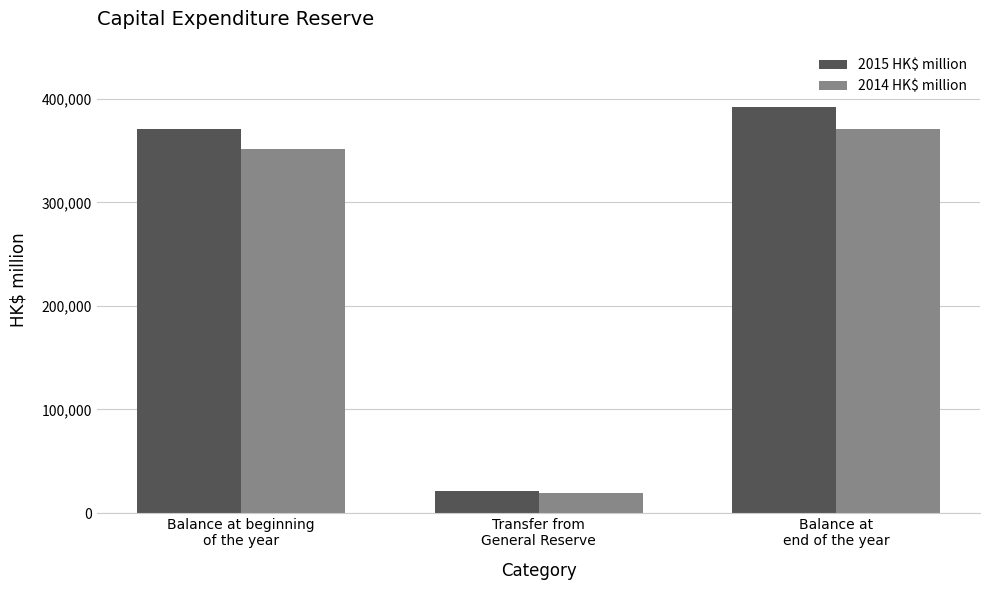

Rank the series by their average value, from lowest to highest.

2014 HK$ million, 2015 HK$ million